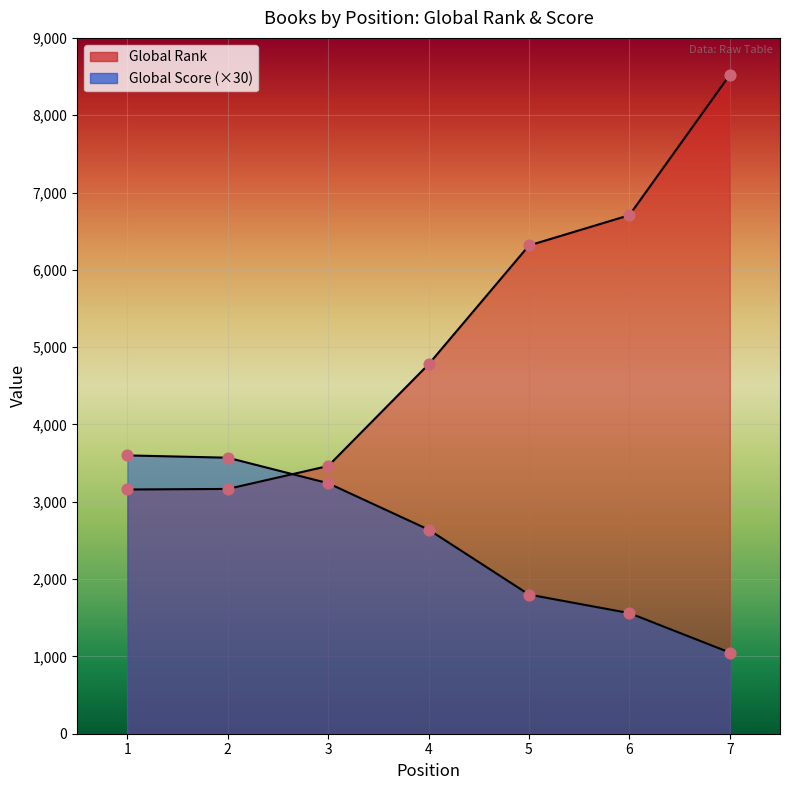

What is the total value across all series at 5?

8115